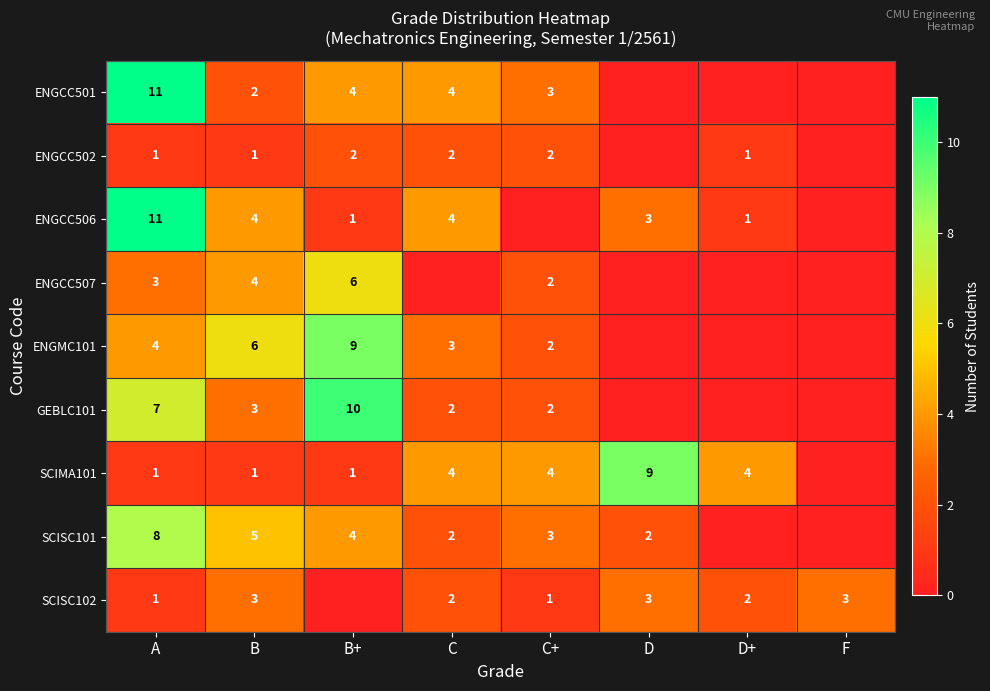

The value of ENGCC502 at B is 0. True or false?

False